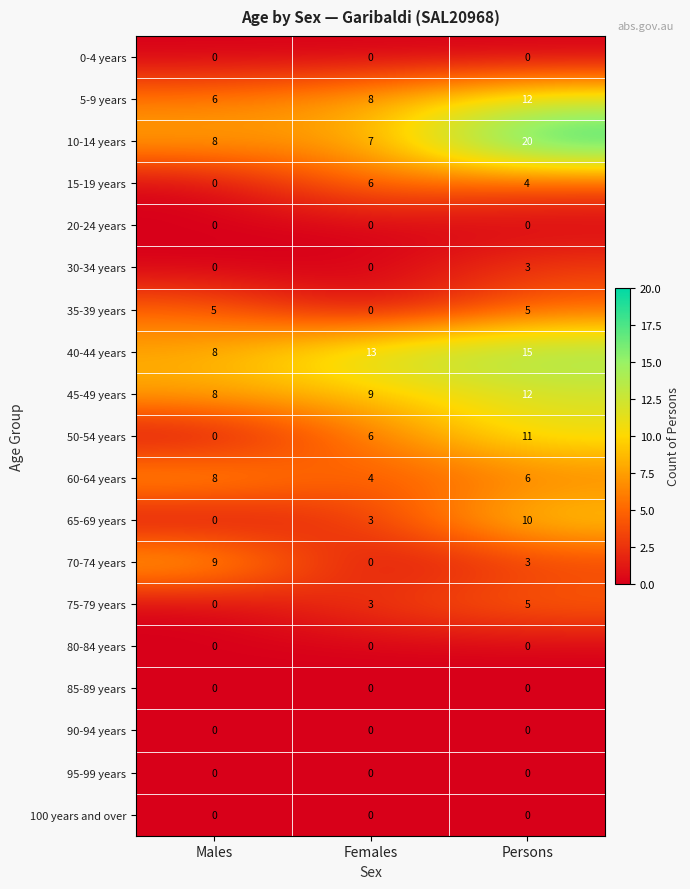

Between Males and Females, which series saw the biggest shift?

70-74 years